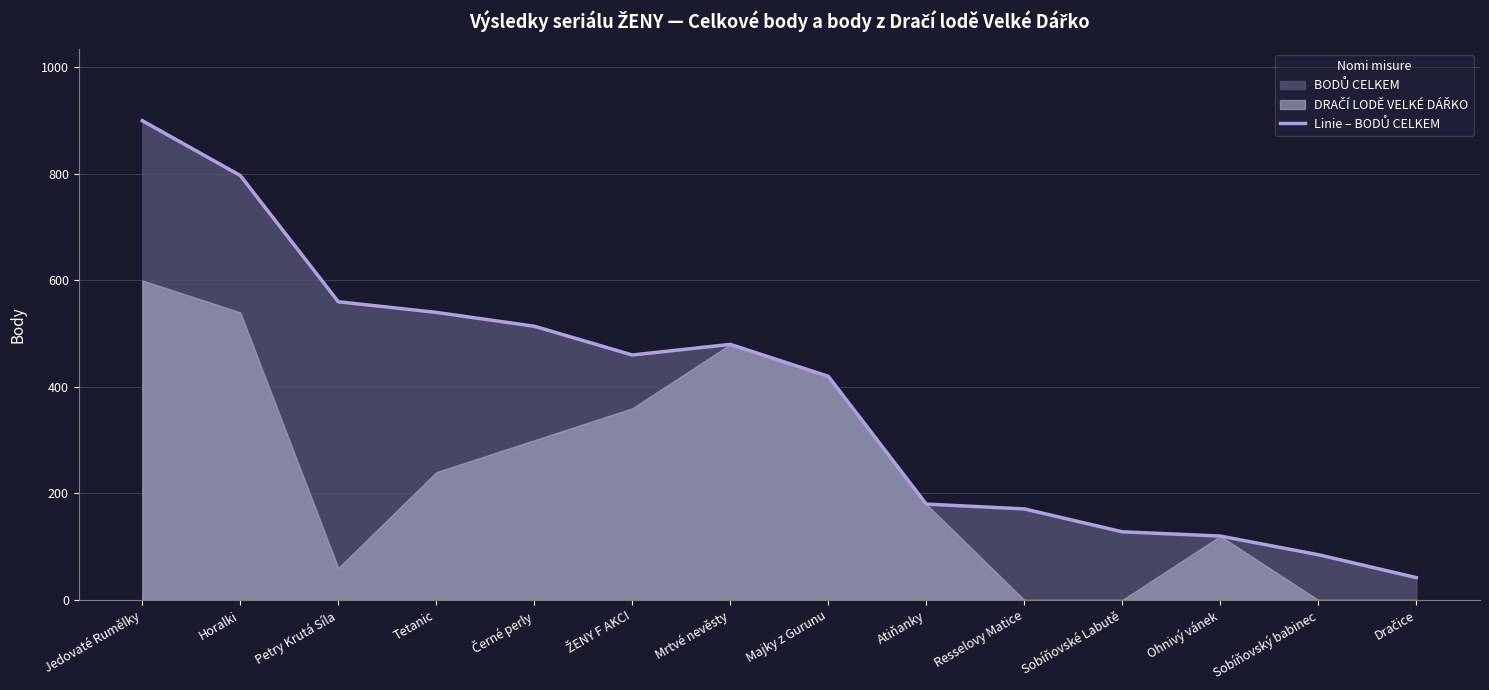

Which has a higher value, Atiňanky or Resselovy Matice?

Atiňanky